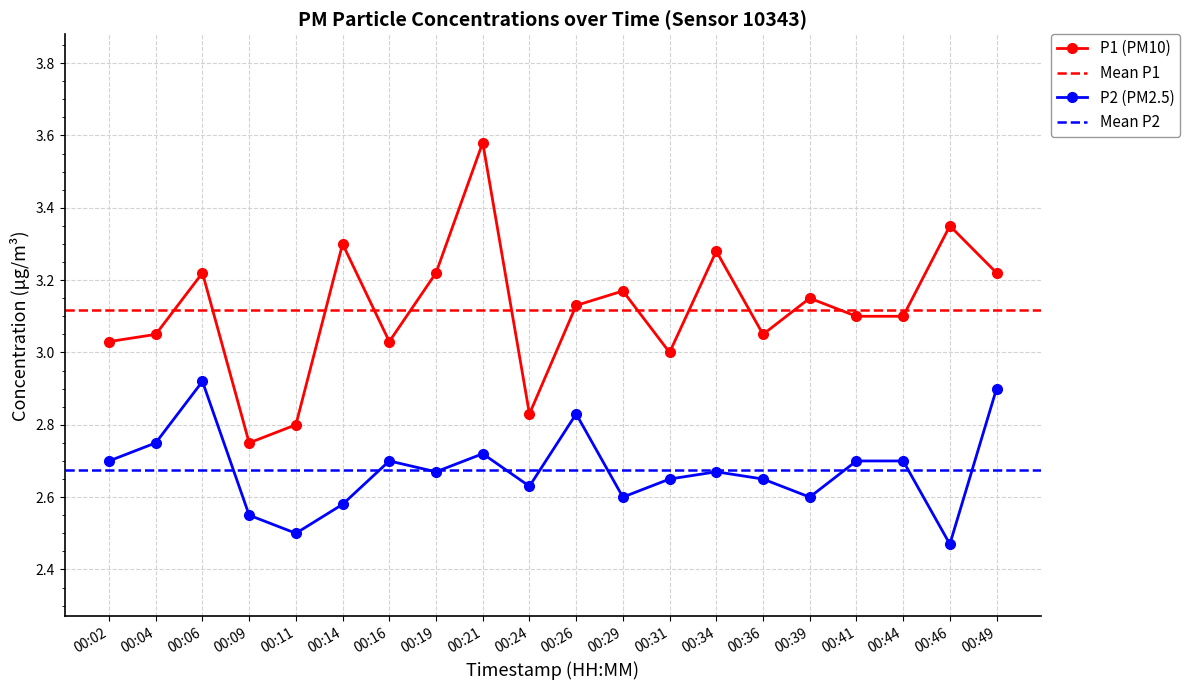

Rank the series by their maximum value, from highest to lowest.

P1, P2